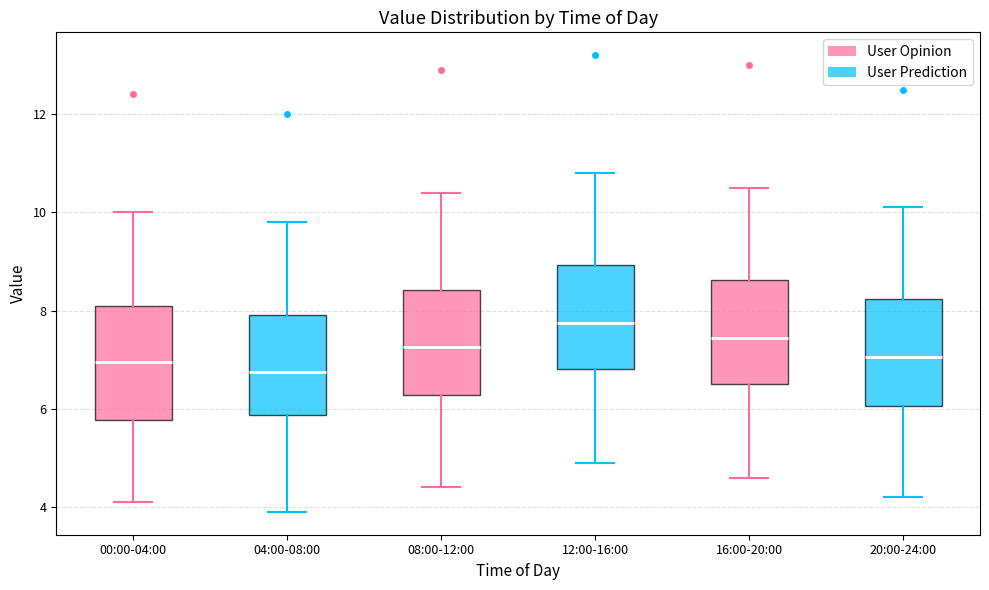

Reading left to right, read every box against the y-axis: the position of its median line, the range the box covers, and the ends of its whiskers. The values are not printed on the chart, so give them approximately, as read against the axis.

00:00-04:00: median 7.0, box 5.8 to 8.2, whiskers 4.2 to 10.0
04:00-08:00: median 6.8, box 5.8 to 8.0, whiskers 4.0 to 9.8
08:00-12:00: median 7.2, box 6.2 to 8.4, whiskers 4.4 to 10.4
12:00-16:00: median 7.8, box 6.8 to 9.0, whiskers 5.0 to 10.8
16:00-20:00: median 7.4, box 6.6 to 8.6, whiskers 4.6 to 10.6
20:00-24:00: median 7.0, box 6.0 to 8.2, whiskers 4.2 to 10.2